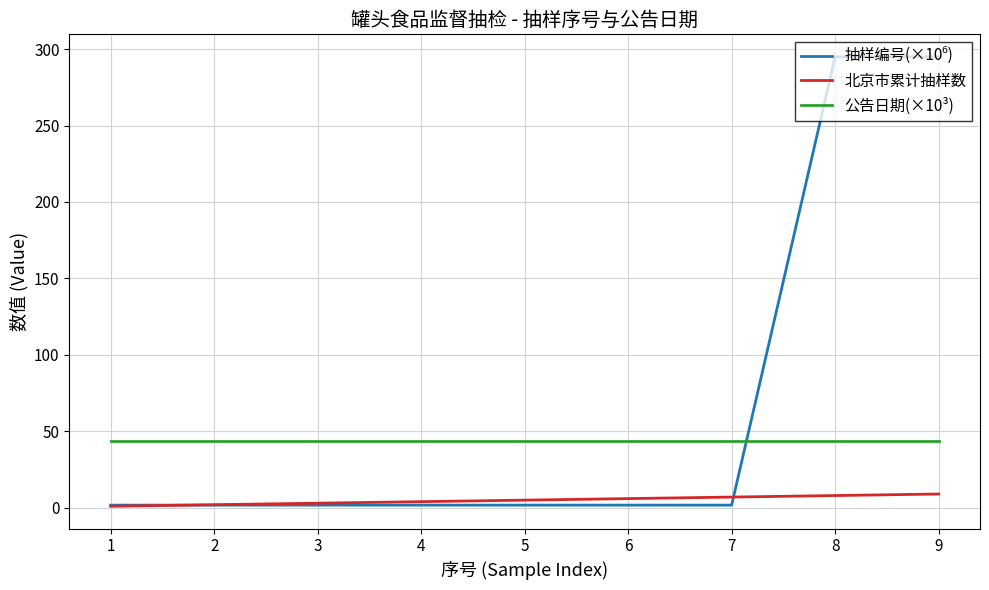

What is the spread (max minus min) of values at 9?

285.9